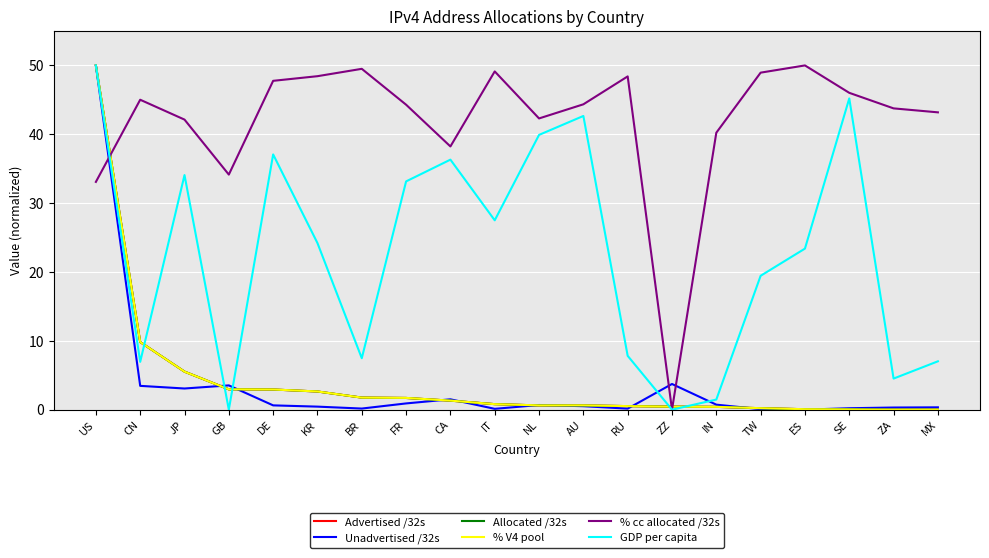

Is this an area chart (filled region under the line)?

No